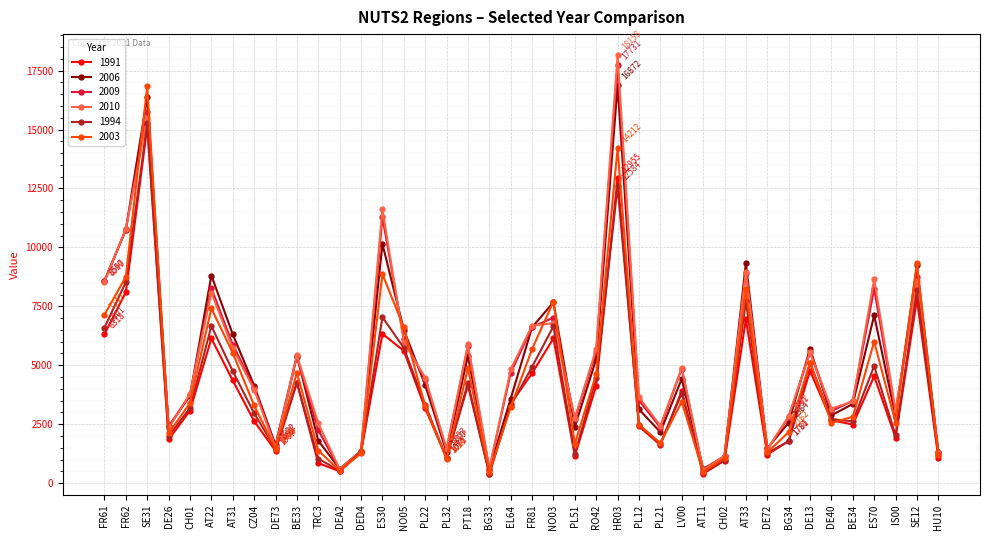

Which label corresponds to the largest value in the chart?

HR03